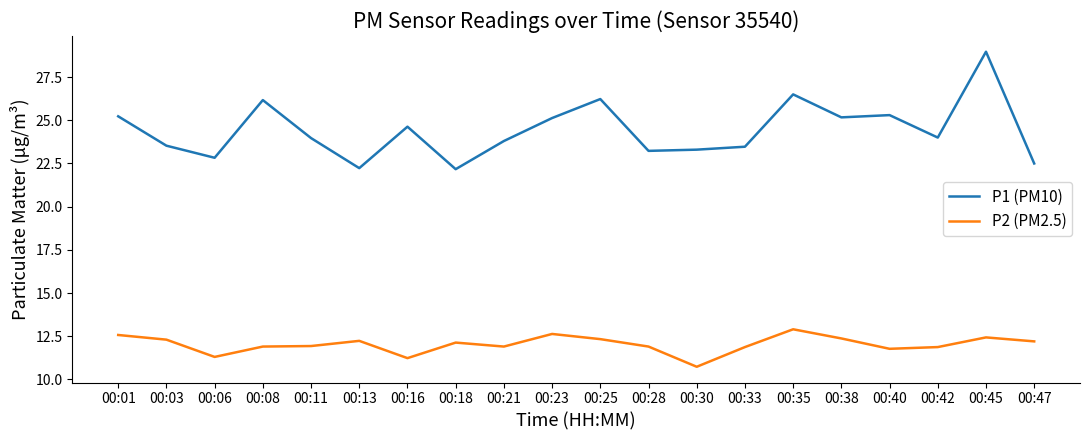

List the series in order of their peak value, lowest first.

P2 (PM2.5), P1 (PM10)